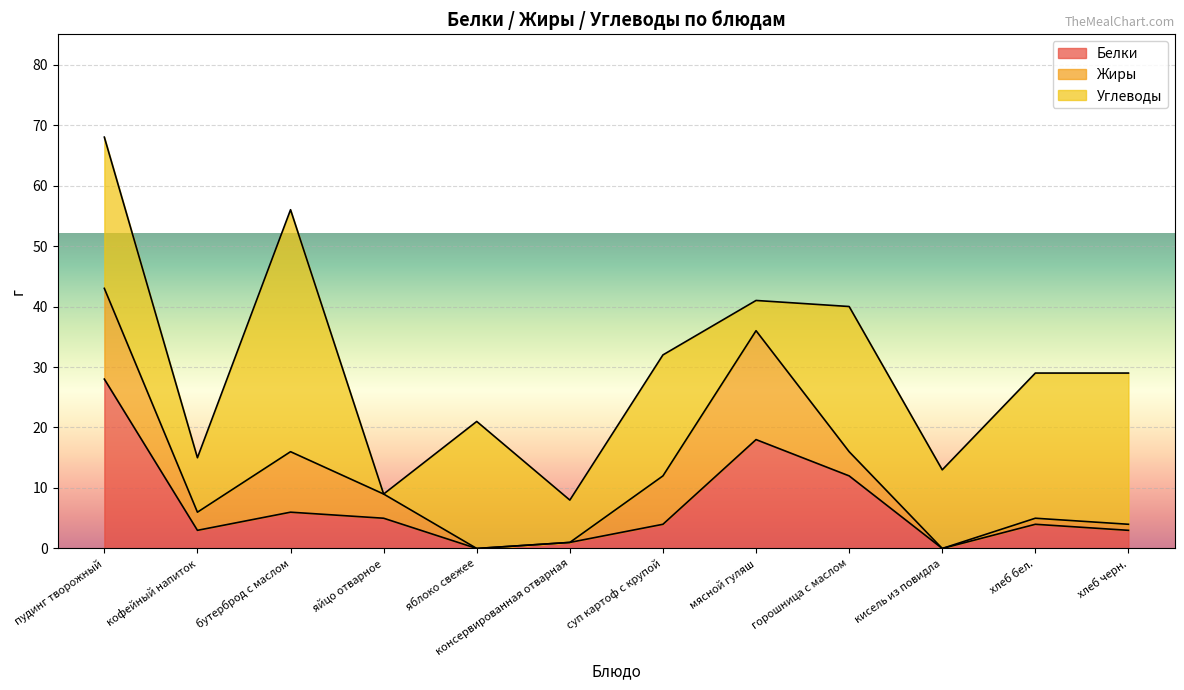

What is the difference between the Белки values at яйцо отварное and мясной гуляш?

13